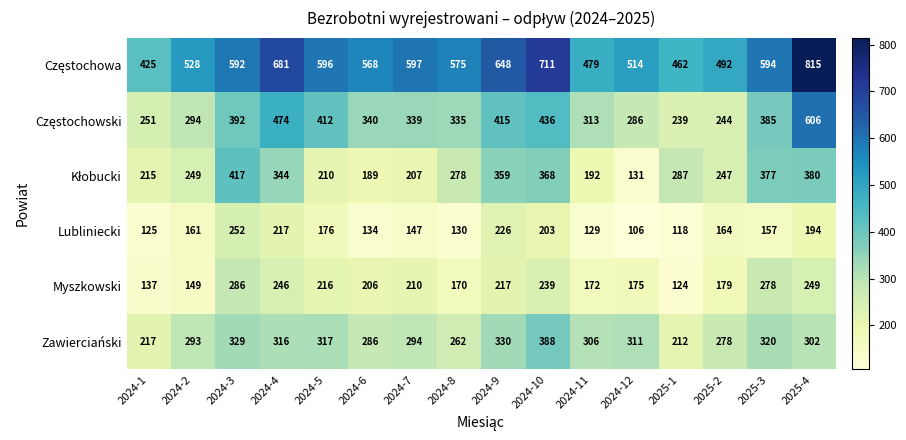

Is it true that Lubliniecki equals 130 at 2024-8?

True